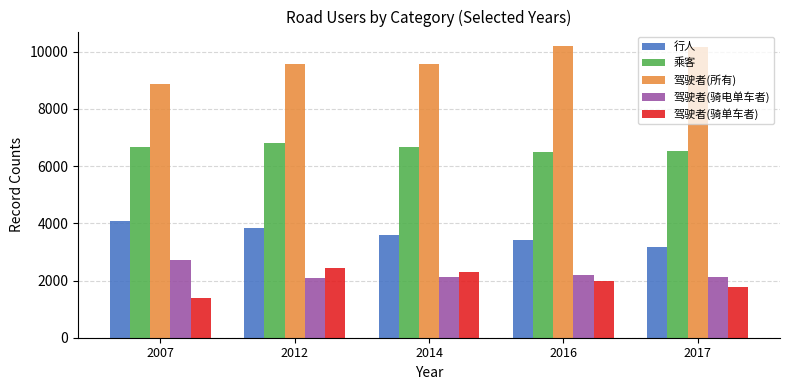

Is the value of 驾驶者(骑单车者) at 2016 greater than the value of 驾驶者(所有) at 2017?

No